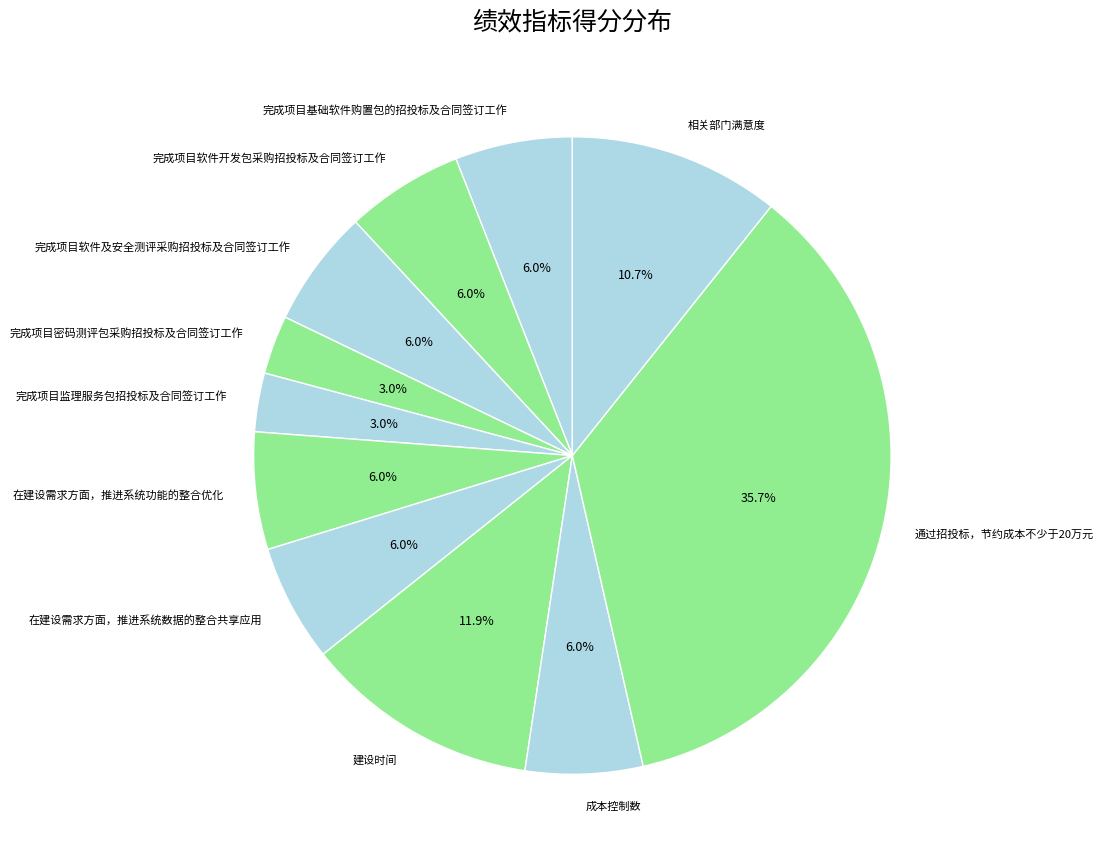

Which has a higher value, 建设时间 or 通过招投标，节约成本不少于20万元?

通过招投标，节约成本不少于20万元